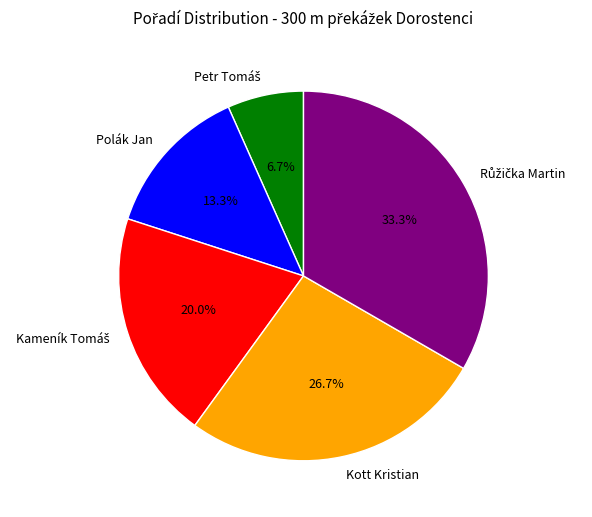

Is there any slice that represents more than half of the pie?

No